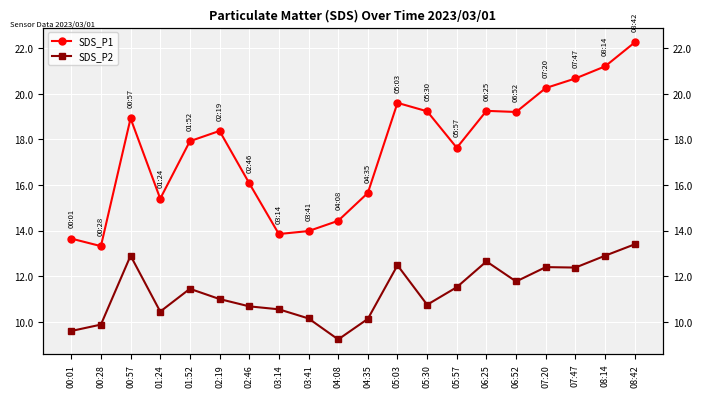

What is the value of the SDS_P2 point at the 20th from the left?

13.4